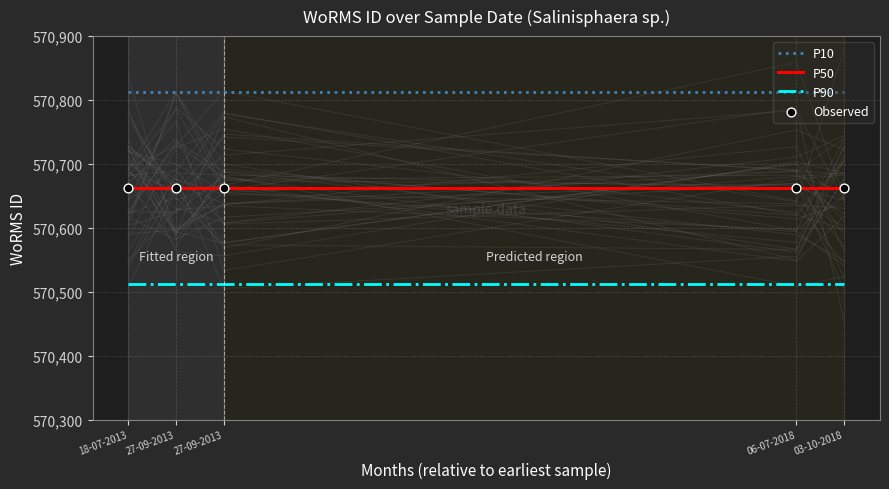

What is the total value across all series at 27-09-2013?

2282648